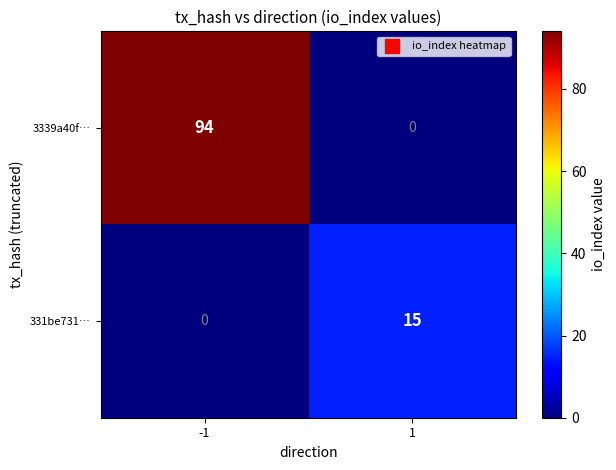

What is the difference between the 3339a40f… values at -1 and 1?

94